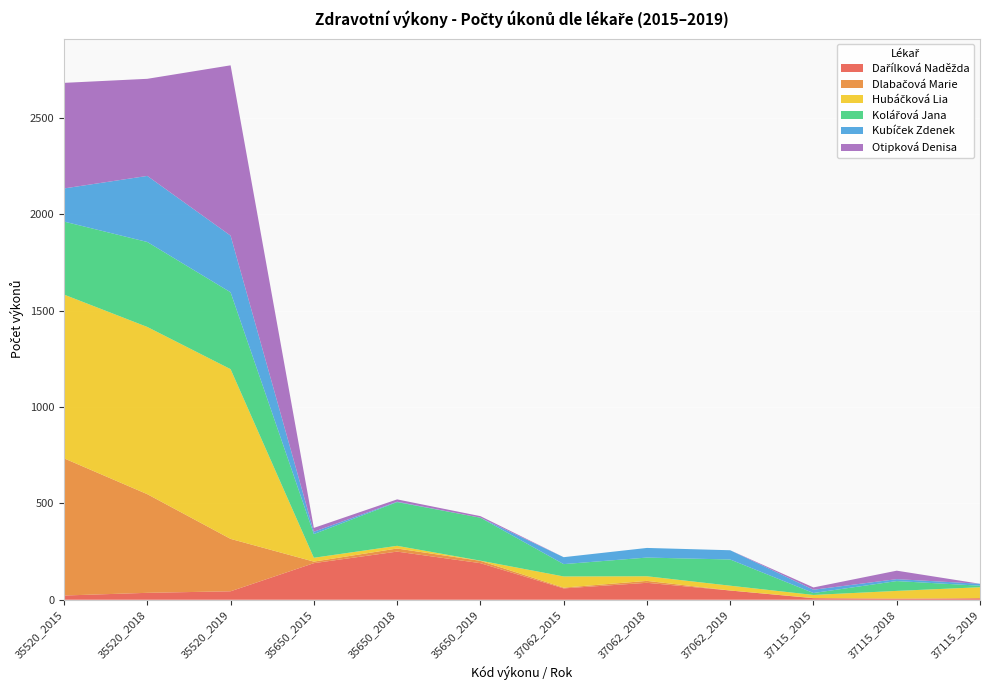

Reading left to right, transcribe all the data shown in this chart.

Dařílková Naděžda: 35520_2015=22	35520_2018=36	35520_2019=44	35650_2015=190	35650_2018=250	35650_2019=190	37062_2015=59	37062_2018=88	37062_2019=48	37115_2015=8	37115_2018=4	37115_2019=8
Dlabačová Marie: 35520_2015=712	35520_2018=512	35520_2019=272	35650_2015=8	35650_2018=16	35650_2019=12	37062_2015=4	37062_2018=10	37062_2019=0	37115_2015=1	37115_2018=3	37115_2019=0
Hubáčková Lia: 35520_2015=850	35520_2018=868	35520_2019=881	35650_2015=20	35650_2018=14	35650_2019=1	37062_2015=58	37062_2018=24	37062_2019=25	37115_2015=16	37115_2018=39	37115_2019=57
Kolářová Jana: 35520_2015=379	35520_2018=441	35520_2019=399	35650_2015=123	35650_2018=227	35650_2019=223	37062_2015=64	37062_2018=97	37062_2019=136	37115_2015=10	37115_2018=51	37115_2019=8
Kubíček Zdenek: 35520_2015=172	35520_2018=343	35520_2019=294	35650_2015=12	35650_2018=2	35650_2019=0	37062_2015=36	37062_2018=50	37062_2019=48	37115_2015=17	37115_2018=10	37115_2019=10
Otipková Denisa: 35520_2015=548	35520_2018=504	35520_2019=884	35650_2015=20	35650_2018=12	35650_2019=8	37062_2015=0	37062_2018=0	37062_2019=0	37115_2015=12	37115_2018=44	37115_2019=0